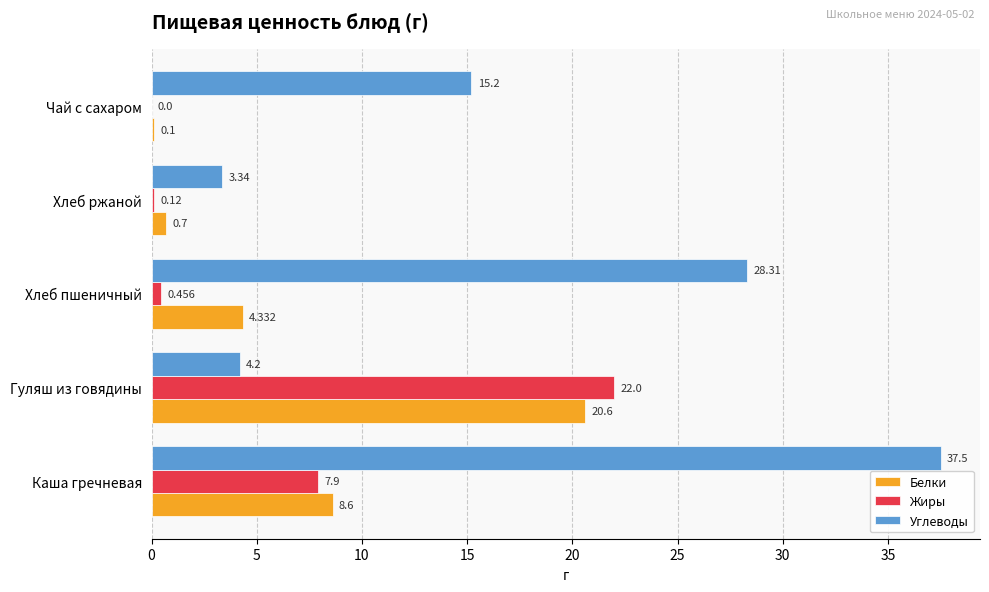

Which series has the widest spread of values?

Углеводы